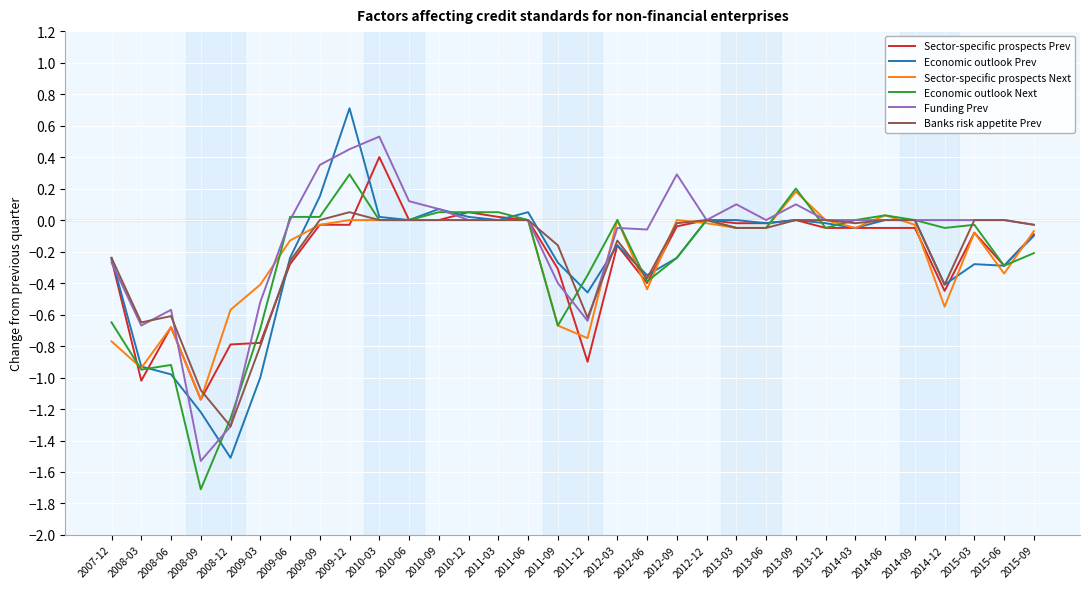

True or false: Banks risk appetite Prev and Funding Prev cross at least once.

True